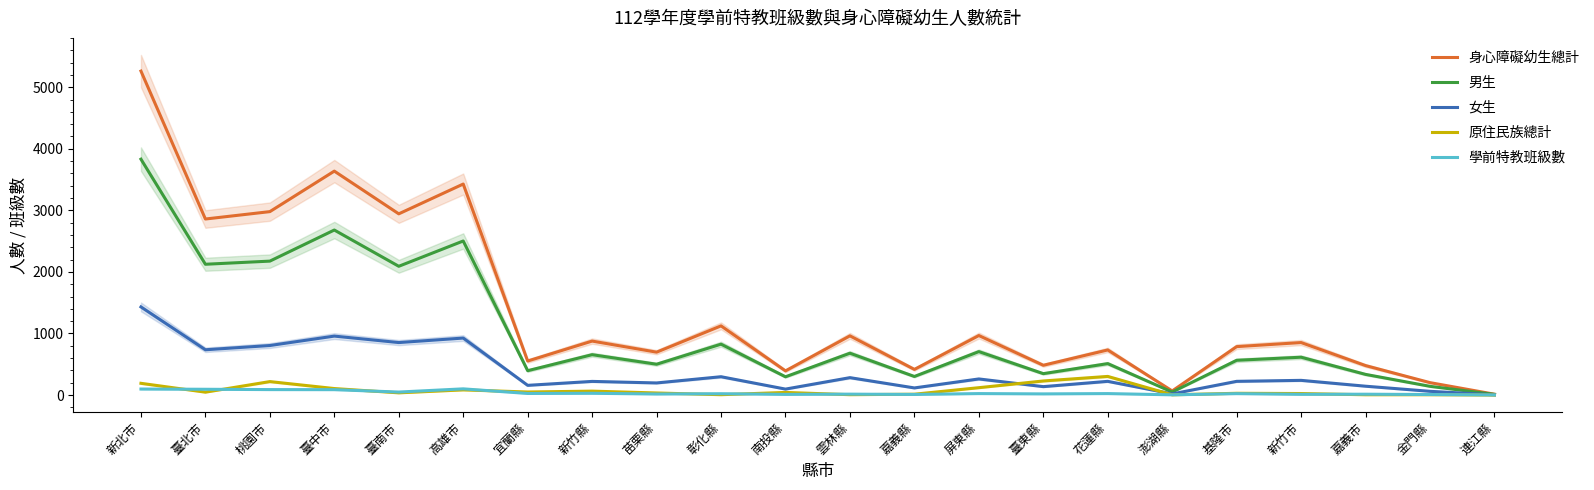

What is the minimum value for 學前特教班級數?

1